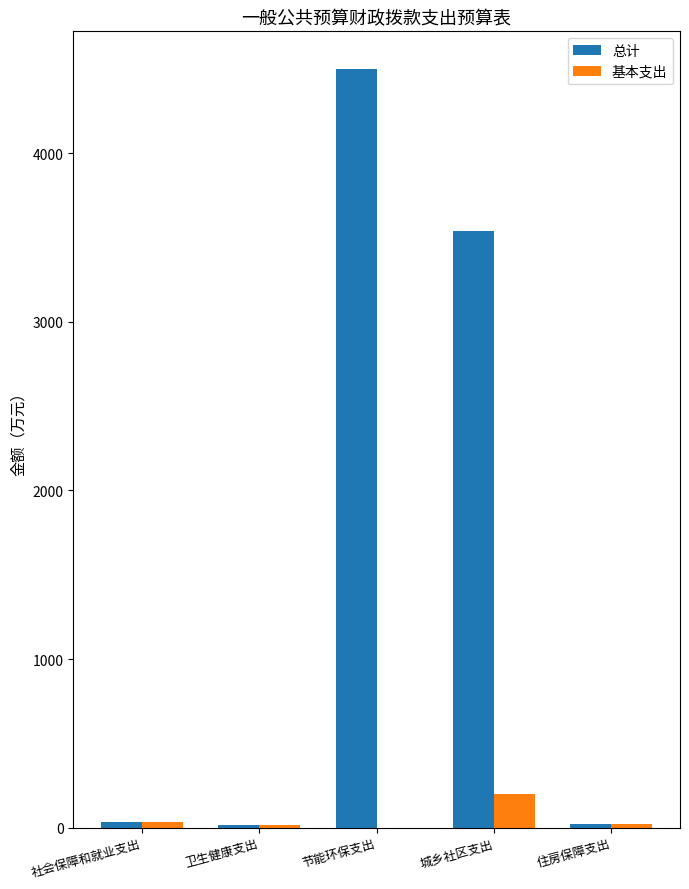

Which category has the highest value across all series?

节能环保支出